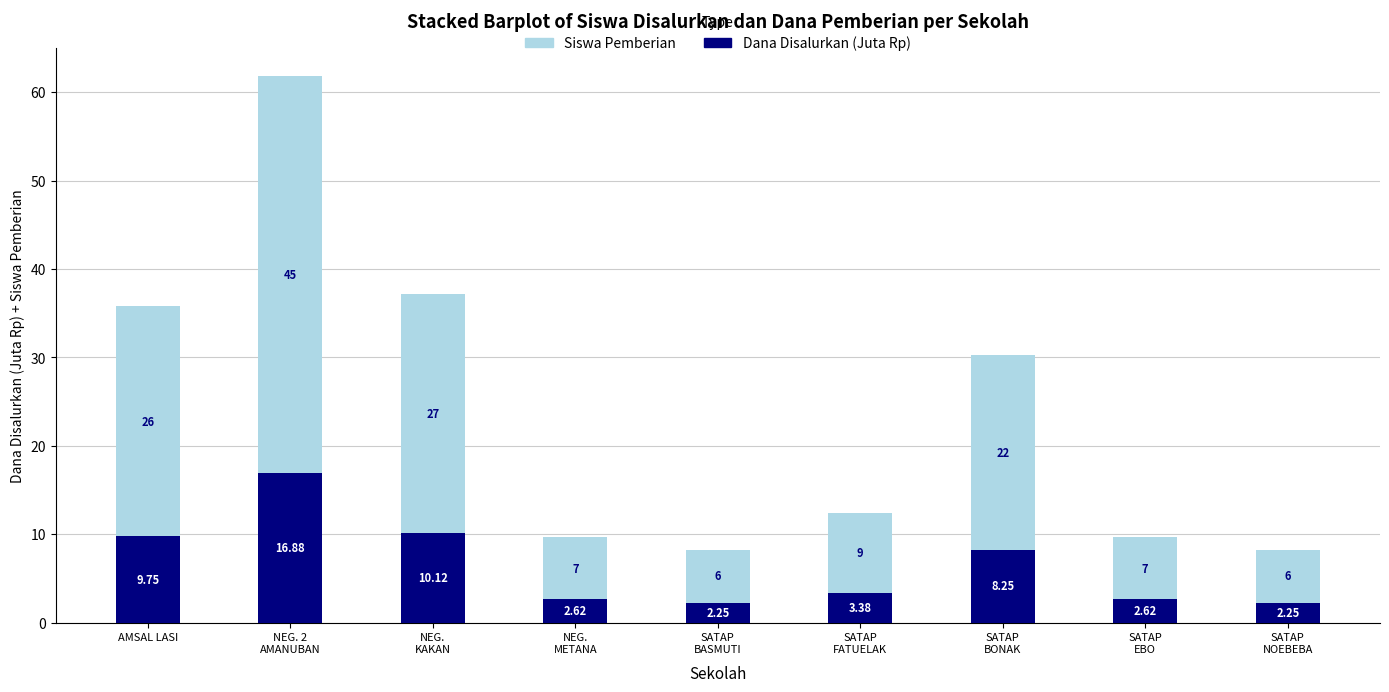

Where does the Dana Disalurkan (Juta Rp) series first go above 3?

AMSAL LASI